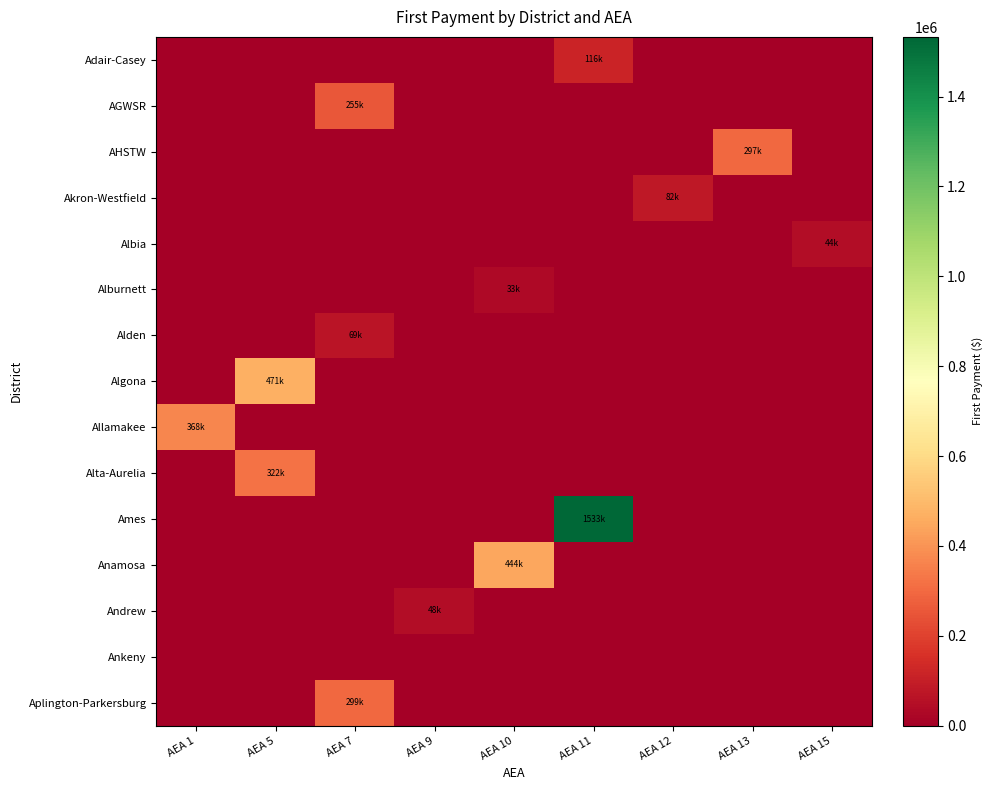

Between AEA 1 and AEA 7, which series saw the biggest shift?

Allamakee